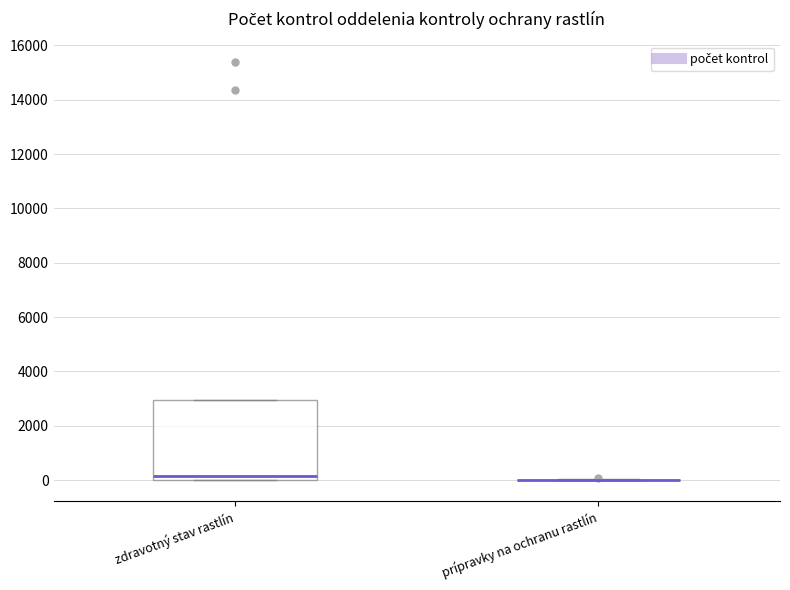

Comparing the boxes themselves (not the whiskers), which one is the tallest?

zdravotný stav rastlín